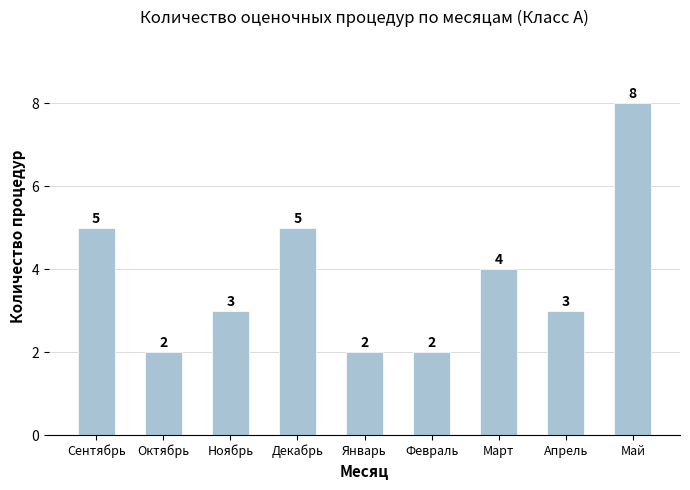

Which has a higher value, Март or Октябрь?

Март